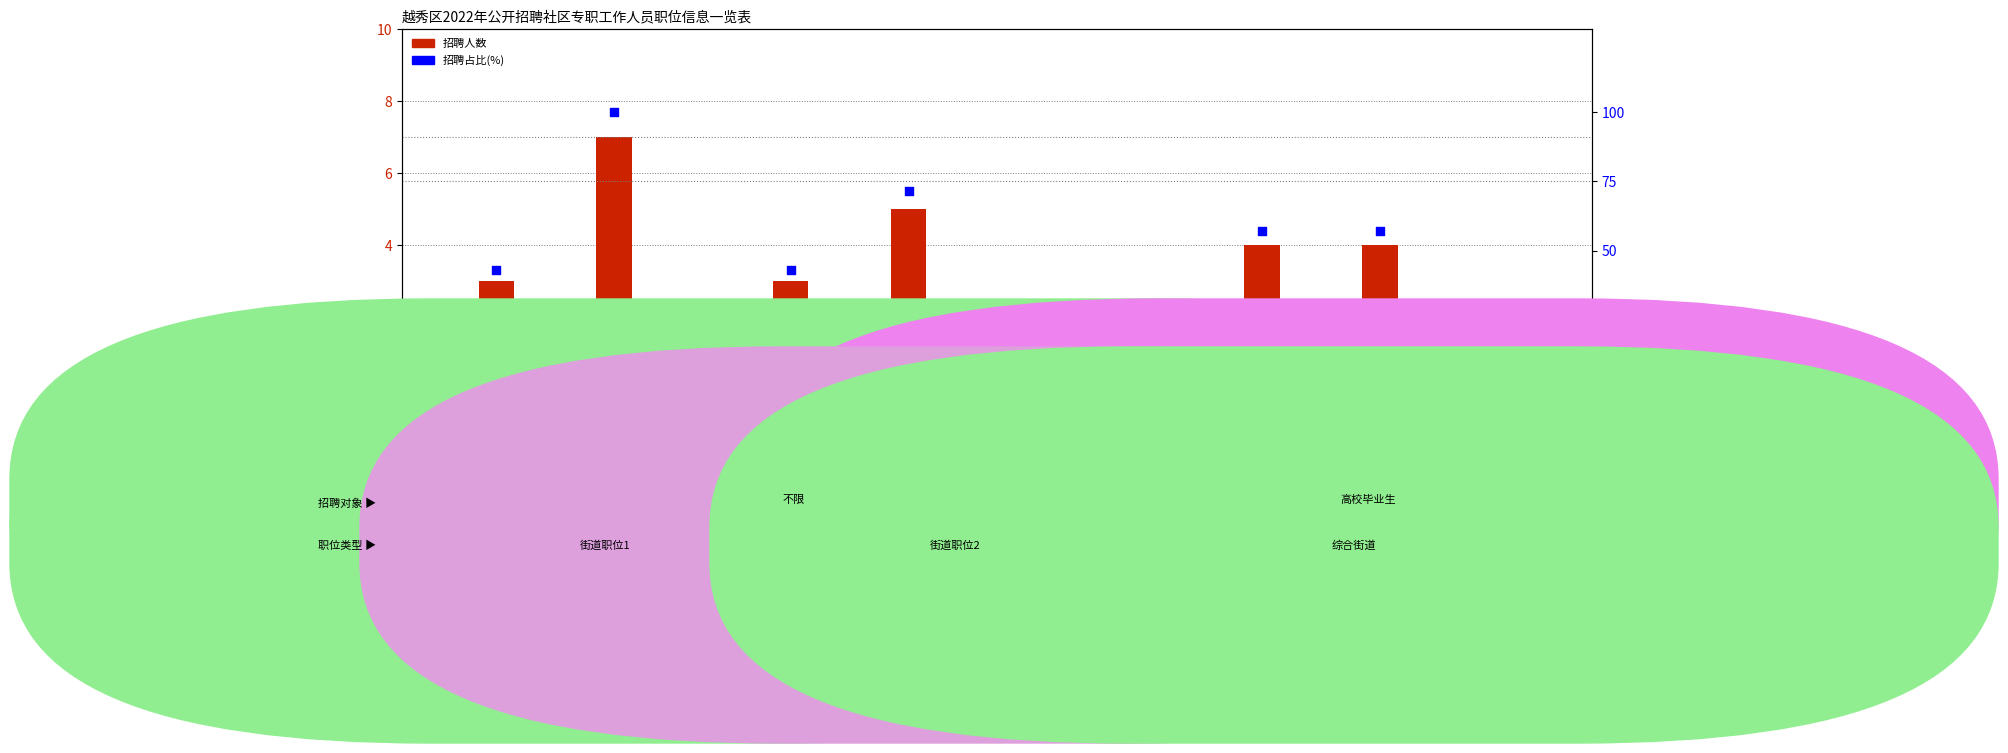

Is the value of 招聘占比(%) at 六榕街职位1 greater than the value of 招聘人数 at 梅花村街职位1?

Yes